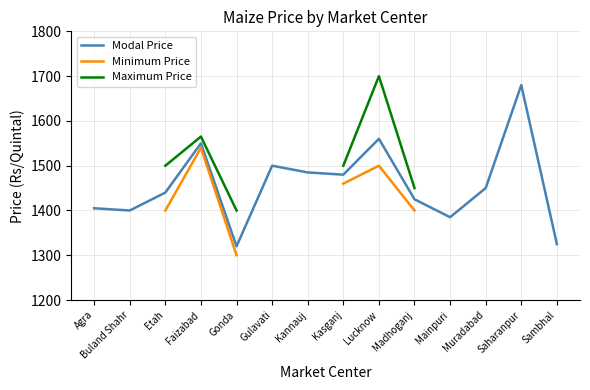

In Maximum Price, how many points are higher than both neighbors (excluding endpoints)?

2